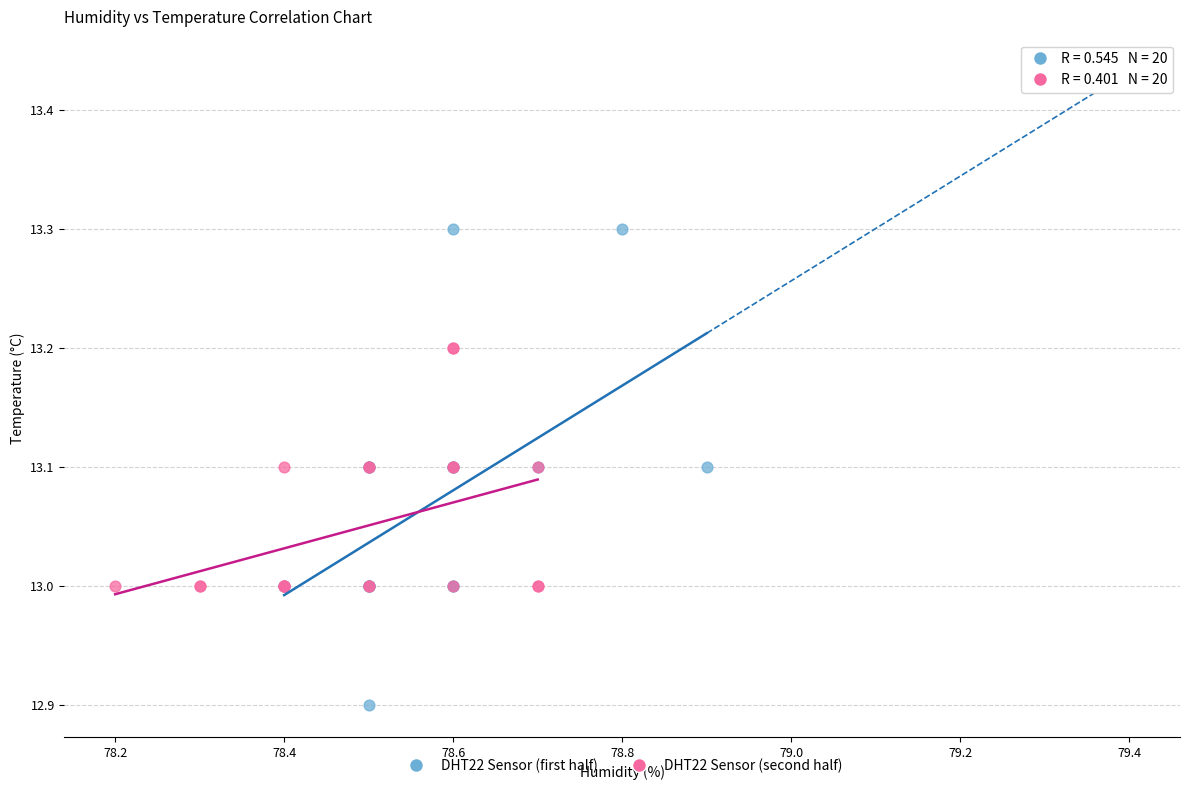

Which series contains the lowest Y value?

DHT22 Sensor (first half)